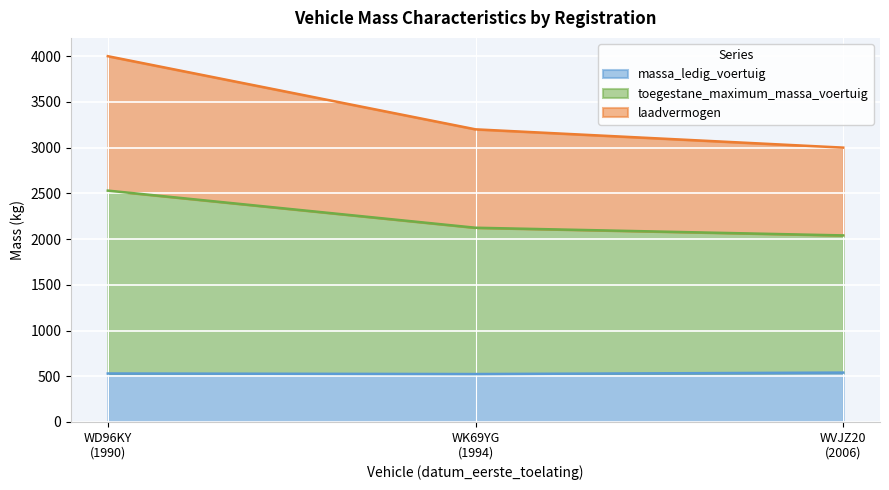

How many lines are shown in the chart?

3